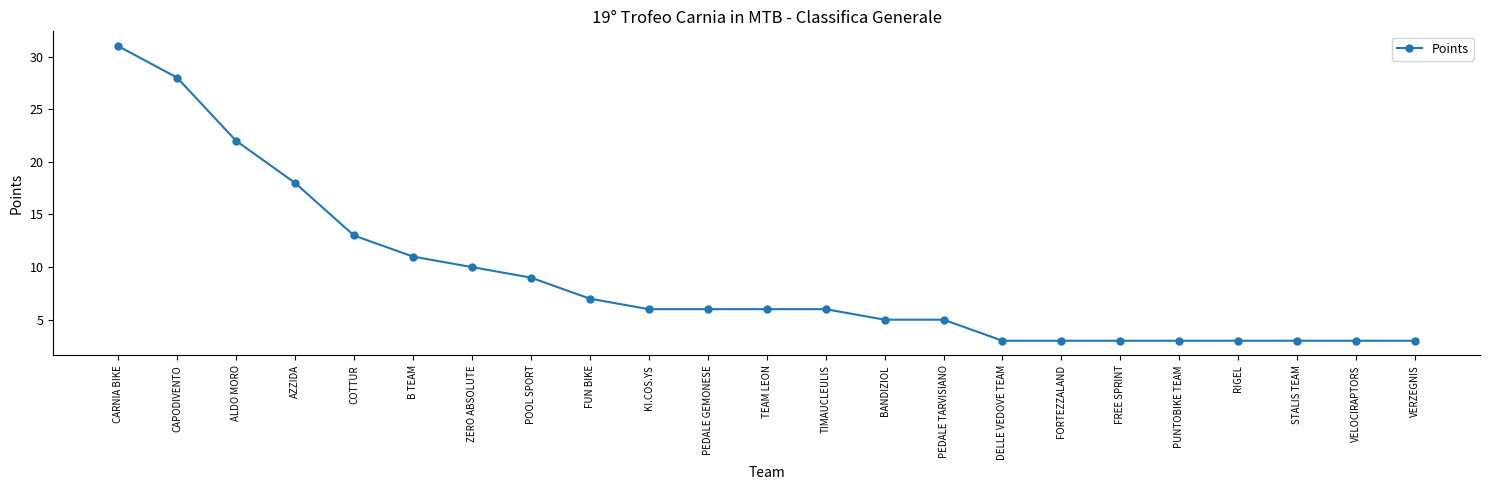

Which has a higher value, B TEAM or RIGEL?

B TEAM